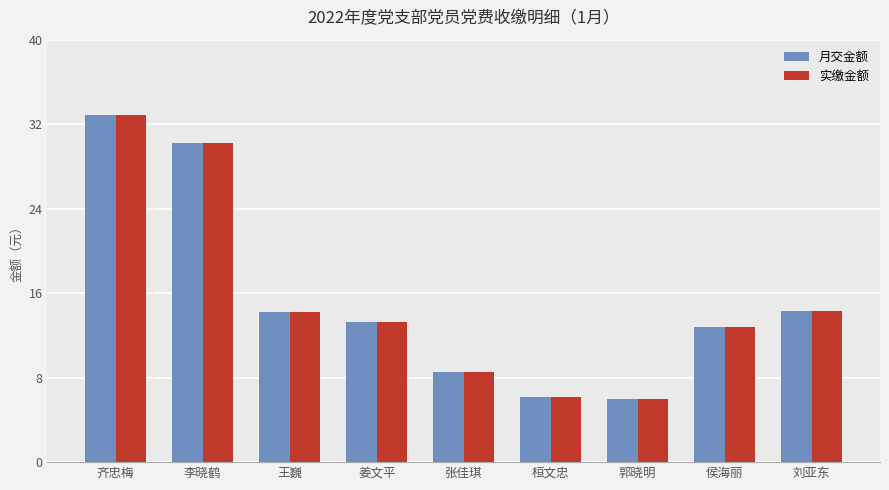

What is the value of the 月交金额 bar at the 2nd from the left?

30.2